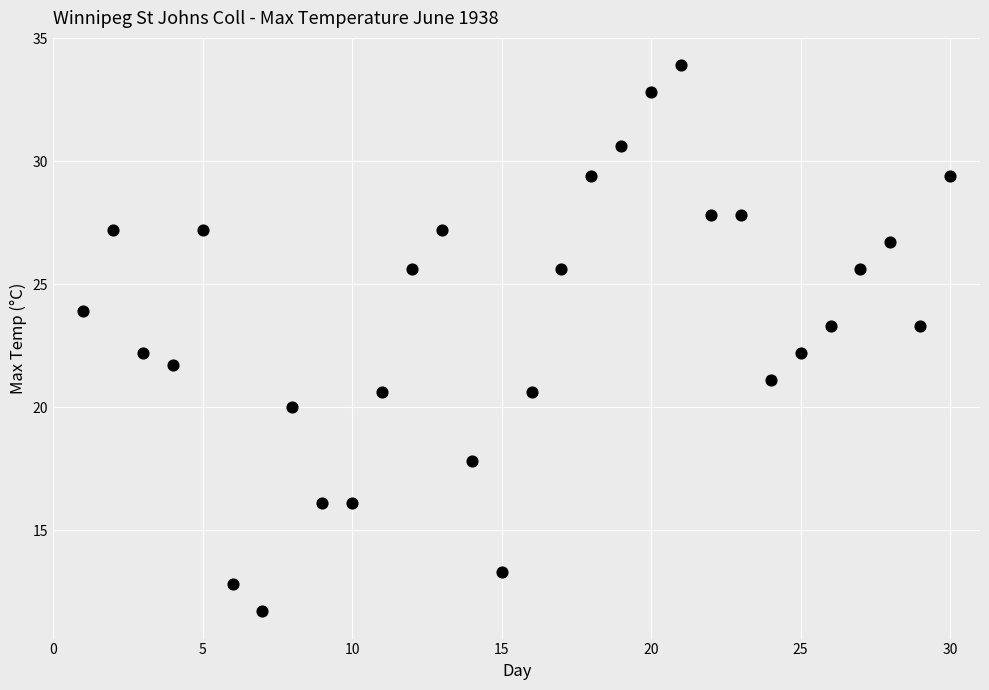

What is the range of X values (max minus min)?

29.0